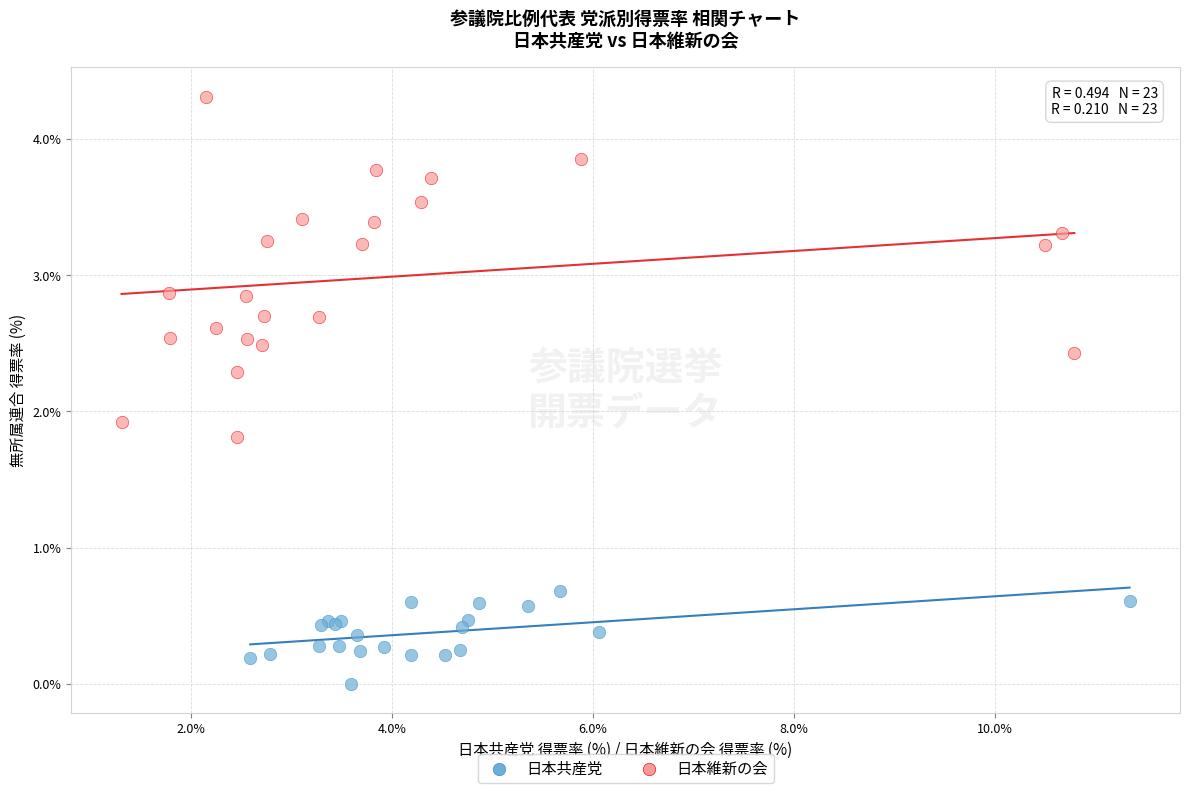

Which series contains the lowest Y value?

日本共産党